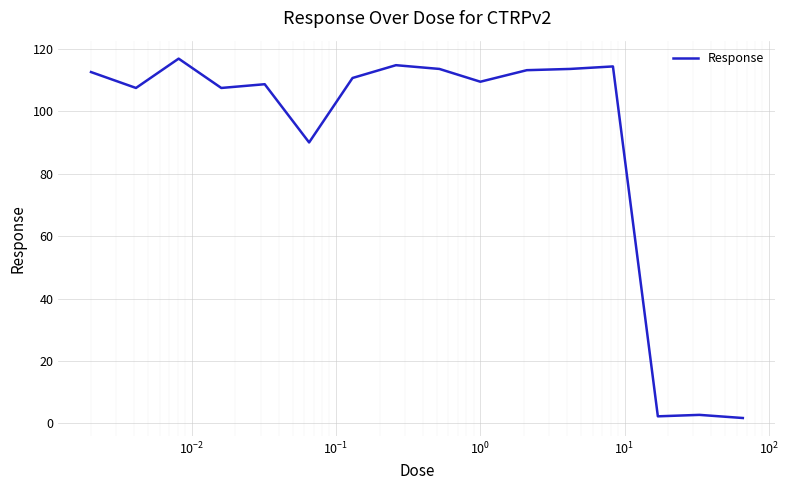

What is the maximum value shown in the chart?

116.9